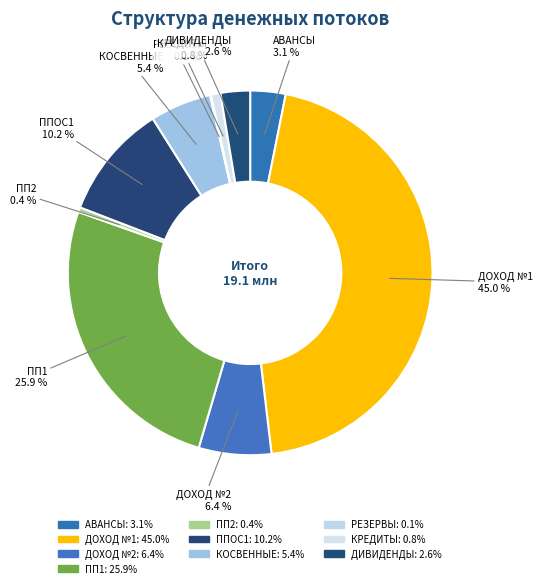

Which slice is the largest?

ДОХОД №1